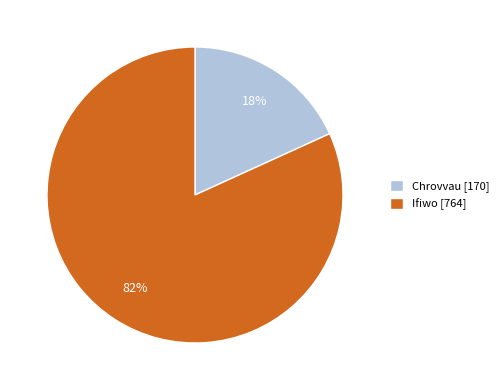

Which has a higher value, Ifiwo [764] or Chrovvau [170]?

Ifiwo [764]